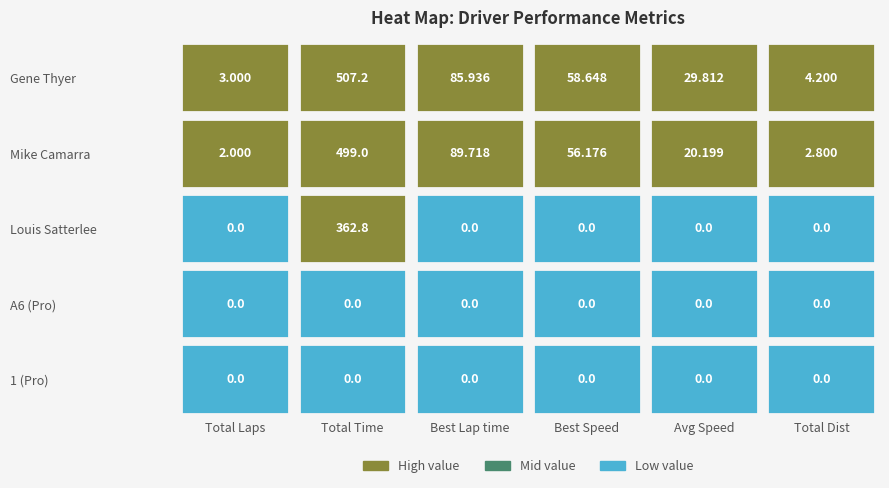

Reading right to left, extract all data points from this chart.

Gene Thyer: Total Distance=4.2	Average Speed=29.8	Best Speed=58.6	Best Lap time=85.9	Total Time=507.2	Total Laps=3.0
Mike Camarra: Total Distance=2.8	Average Speed=20.2	Best Speed=56.2	Best Lap time=89.7	Total Time=499.0	Total Laps=2.0
Louis Satterlee: Total Distance=0.0	Average Speed=0.0	Best Speed=0.0	Best Lap time=0.0	Total Time=362.8	Total Laps=0.0
A6 (Pro): Total Distance=0.0	Average Speed=0.0	Best Speed=0.0	Best Lap time=0.0	Total Time=0.0	Total Laps=0.0
1 (Pro): Total Distance=0.0	Average Speed=0.0	Best Speed=0.0	Best Lap time=0.0	Total Time=0.0	Total Laps=0.0